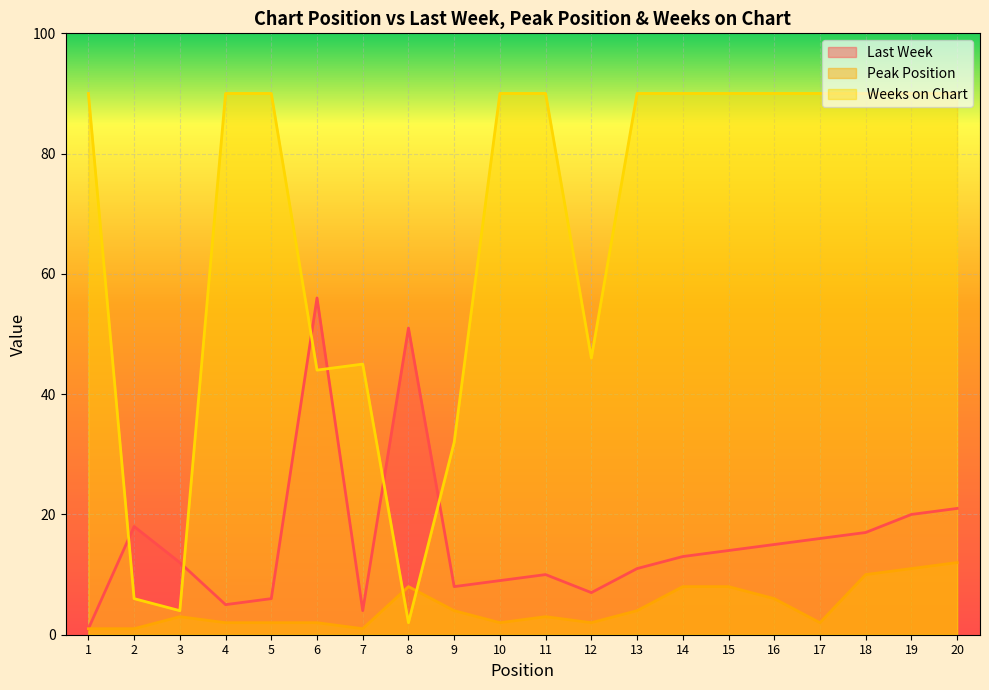

Where is the first local minimum for Weeks on Chart?

3